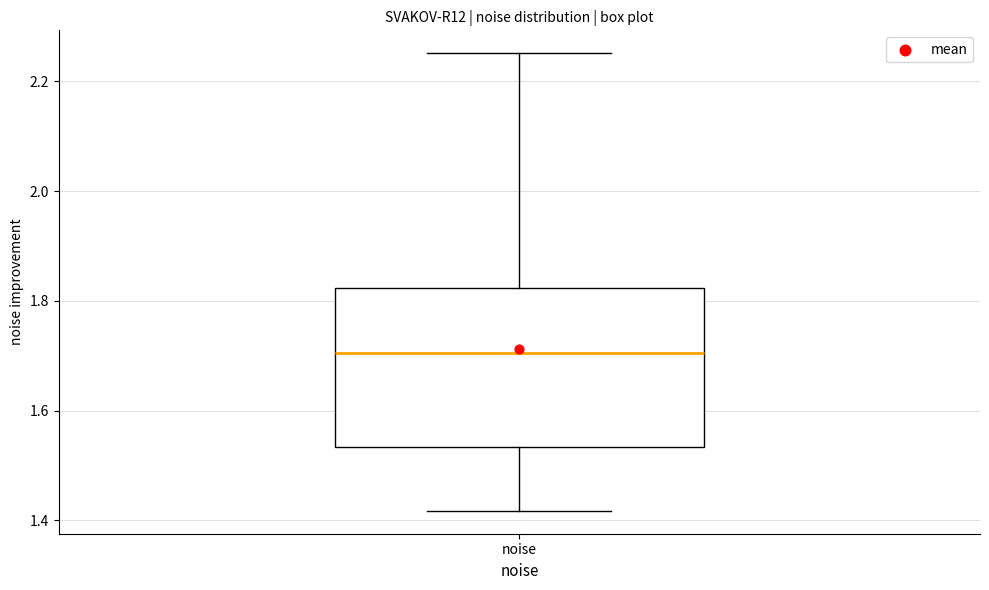

Transcribe this box plot: give where the median line is, the range the box spans, and where the two whiskers end, as read against the y-axis. The values are not printed on the chart, so give them approximately, as read against the axis.

median 1.70, box 1.54 to 1.82, whiskers 1.42 to 2.26